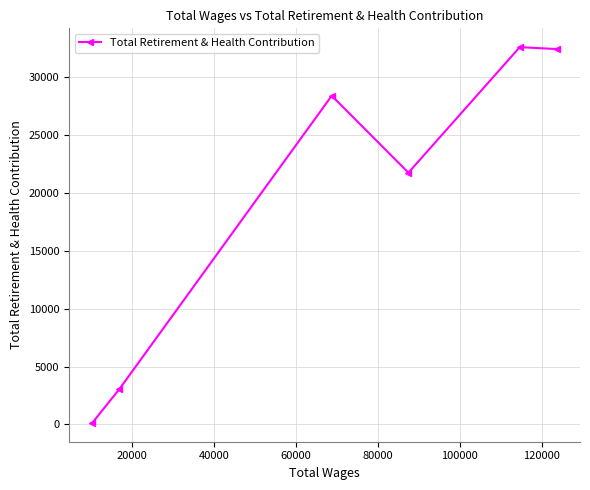

Reading left to right, what are all the values shown in this chart?

133	3052	28393	21748	32594	32426